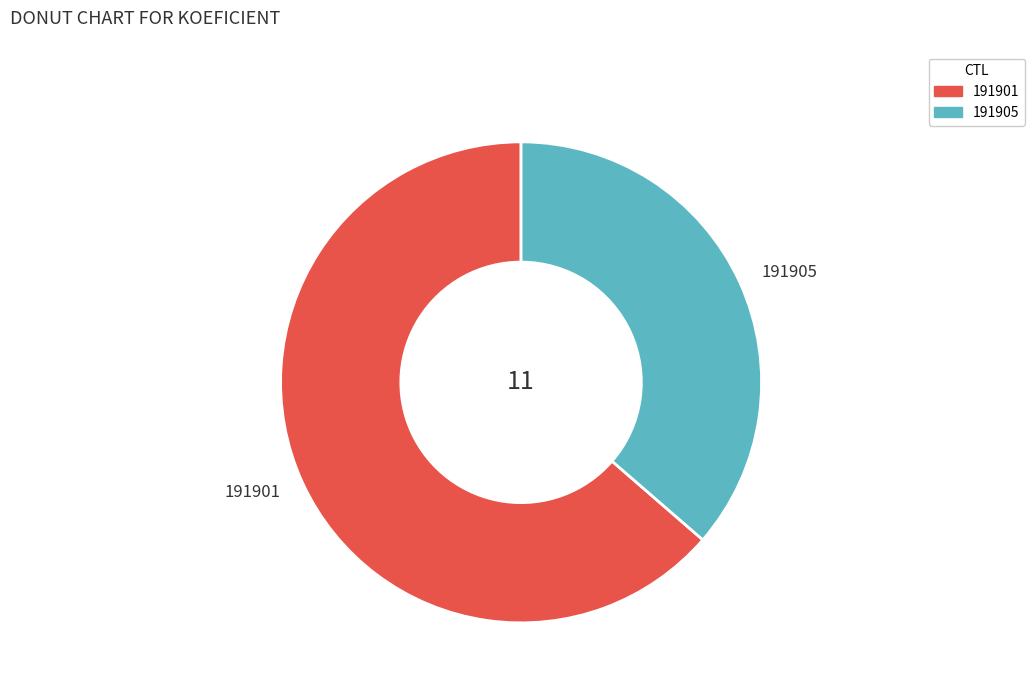

Is the sum of 191905 and 191901 greater than half?

Yes